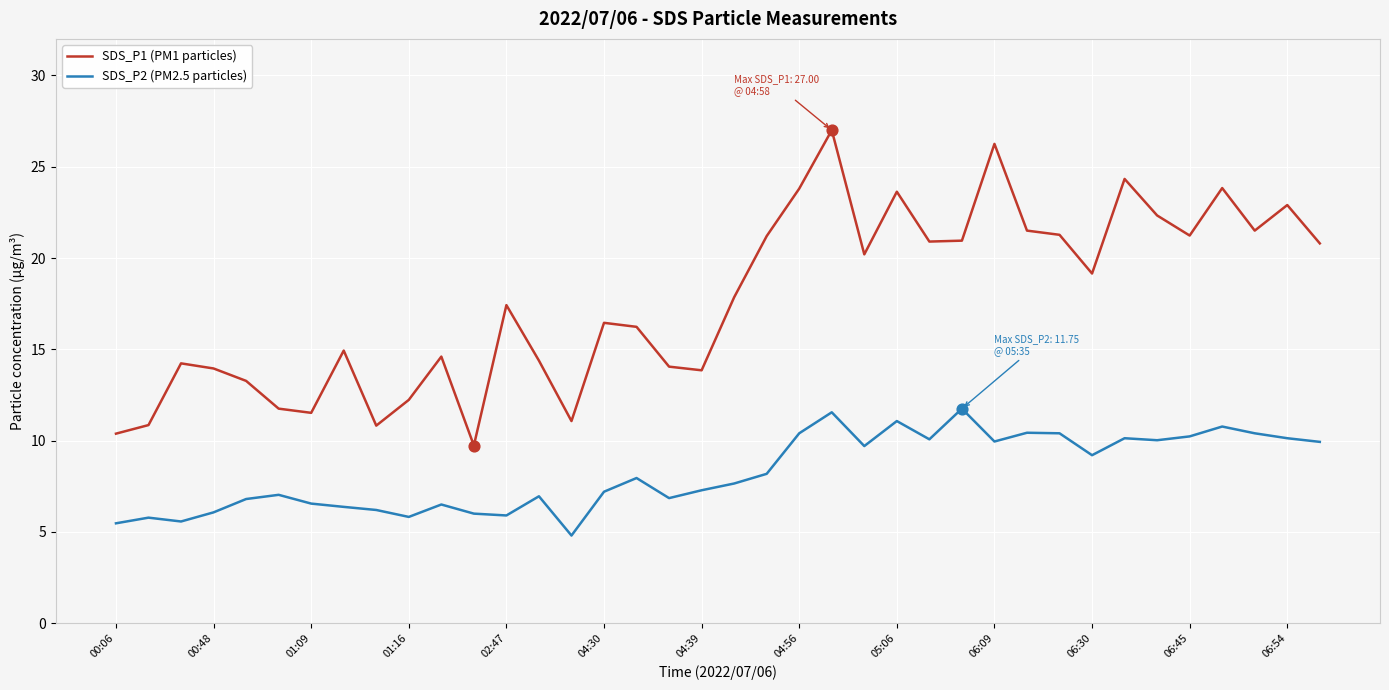

Which series has the largest total across all categories?

SDS_P1 (PM1 particles)